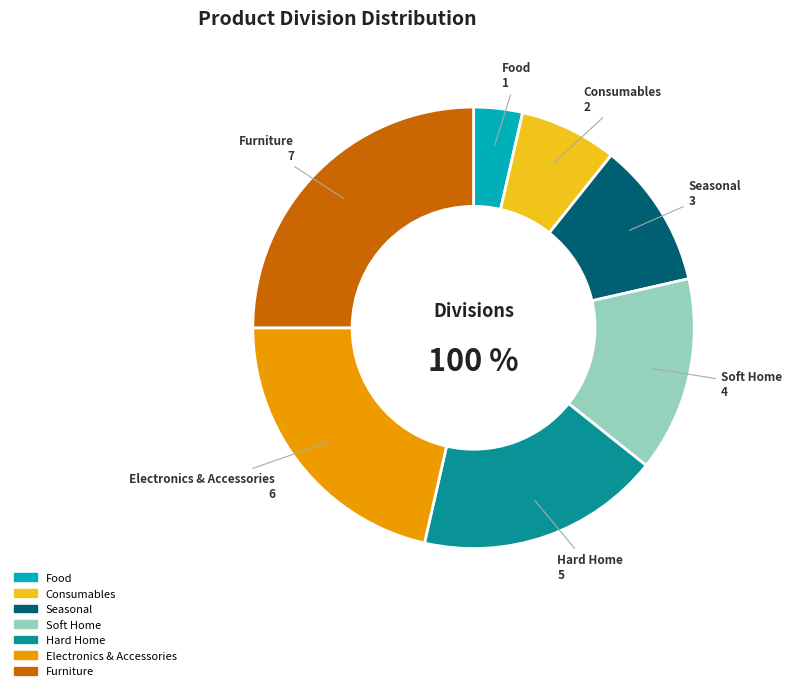

How many segments does this pie chart have?

7